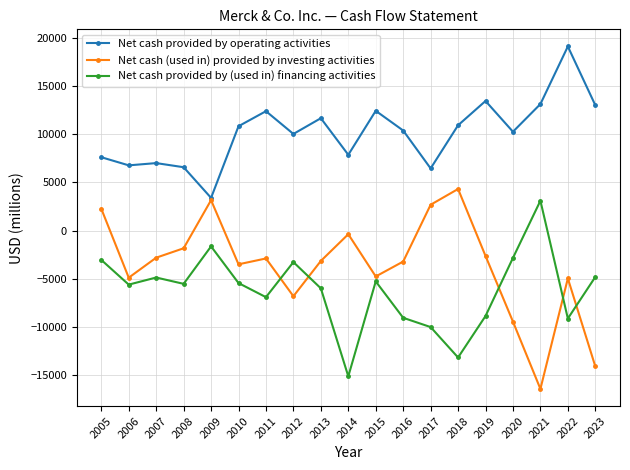

What is the difference between the Net cash provided by operating activities values at 2013 and 2014?

3794